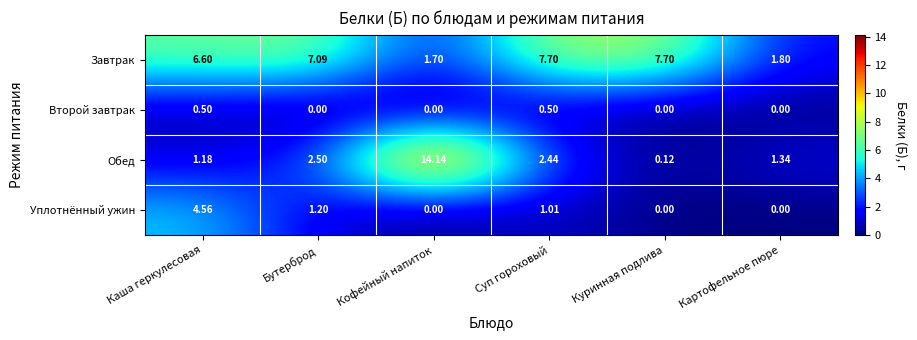

Which series has the largest range (max minus min)?

Обед